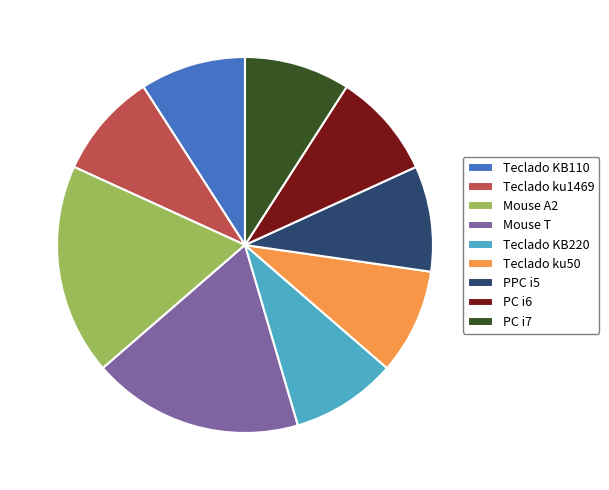

Is there any slice that represents more than half of the pie?

No